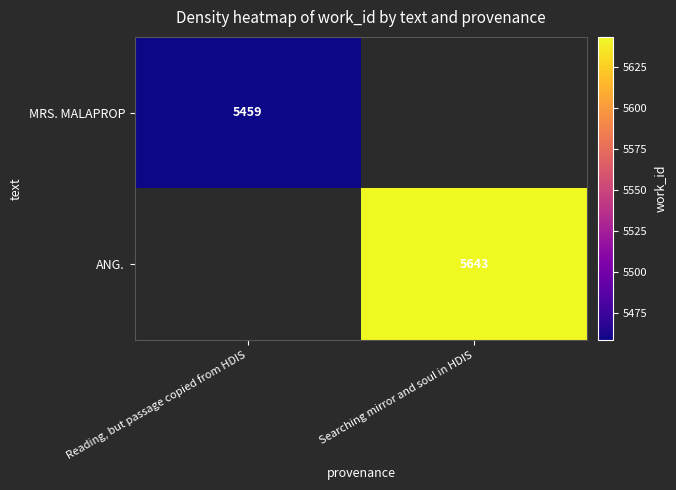

The value of MRS. MALAPROP at Reading, but passage copied from HDIS is 7219. True or false?

False